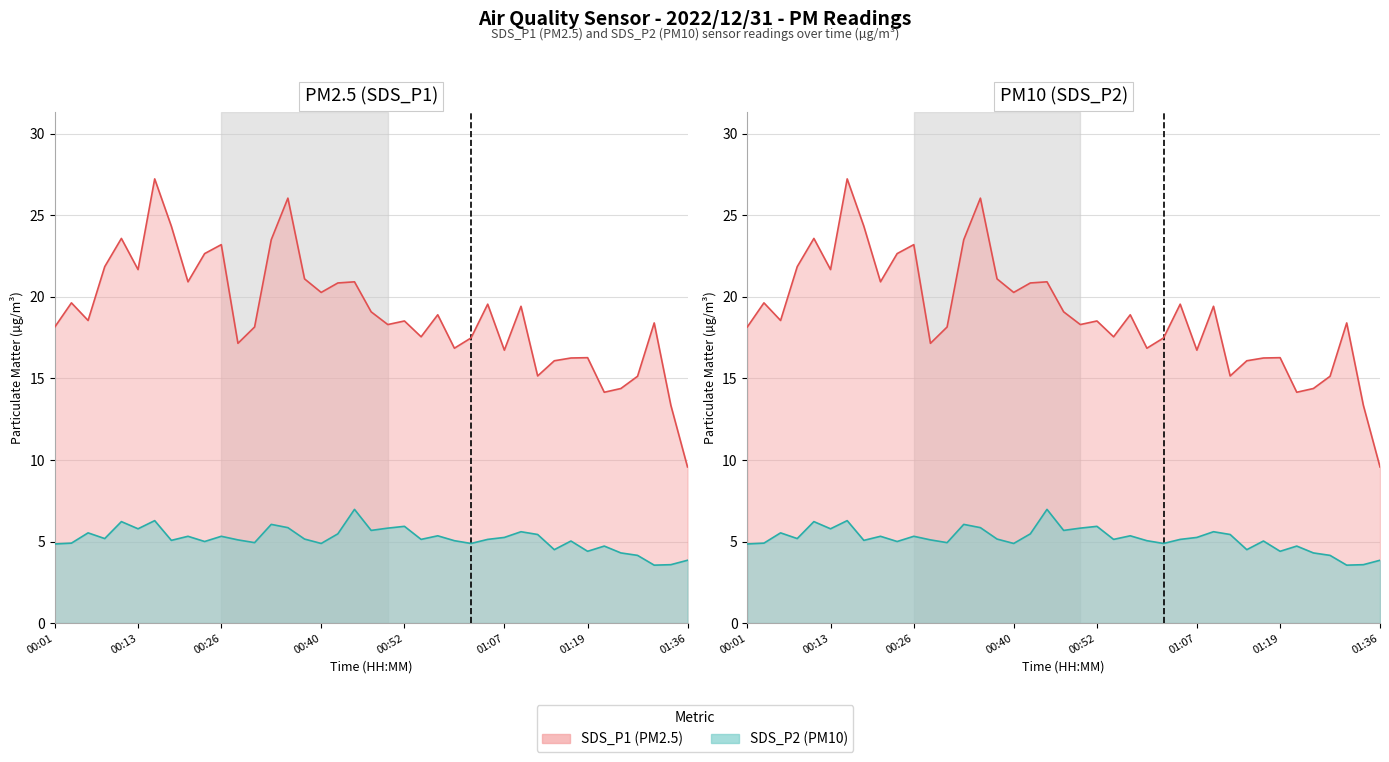

Reading right to left, transcribe all the data shown in this chart.

SDS_P1: 9.6	13.3	18.4	15.1	14.4	14.2	16.3	16.2	16.1	15.2	19.4	16.7	19.6	17.5	16.9	18.9	17.6	18.5	18.3	19.1	20.9	20.9	20.3	21.1	26.1	23.5	18.1	17.1	23.2	22.6	20.9	24.3	27.2	21.7	23.6	21.9	18.6	19.6	18.1
SDS_P2: 3.9	3.6	3.5	4.2	4.3	4.7	4.4	5.0	4.5	5.4	5.6	5.2	5.1	4.9	5.0	5.3	5.1	5.9	5.8	5.7	7.0	5.5	4.9	5.2	5.8	6.0	4.9	5.1	5.3	5.0	5.3	5.1	6.3	5.8	6.2	5.2	5.5	4.9	4.8